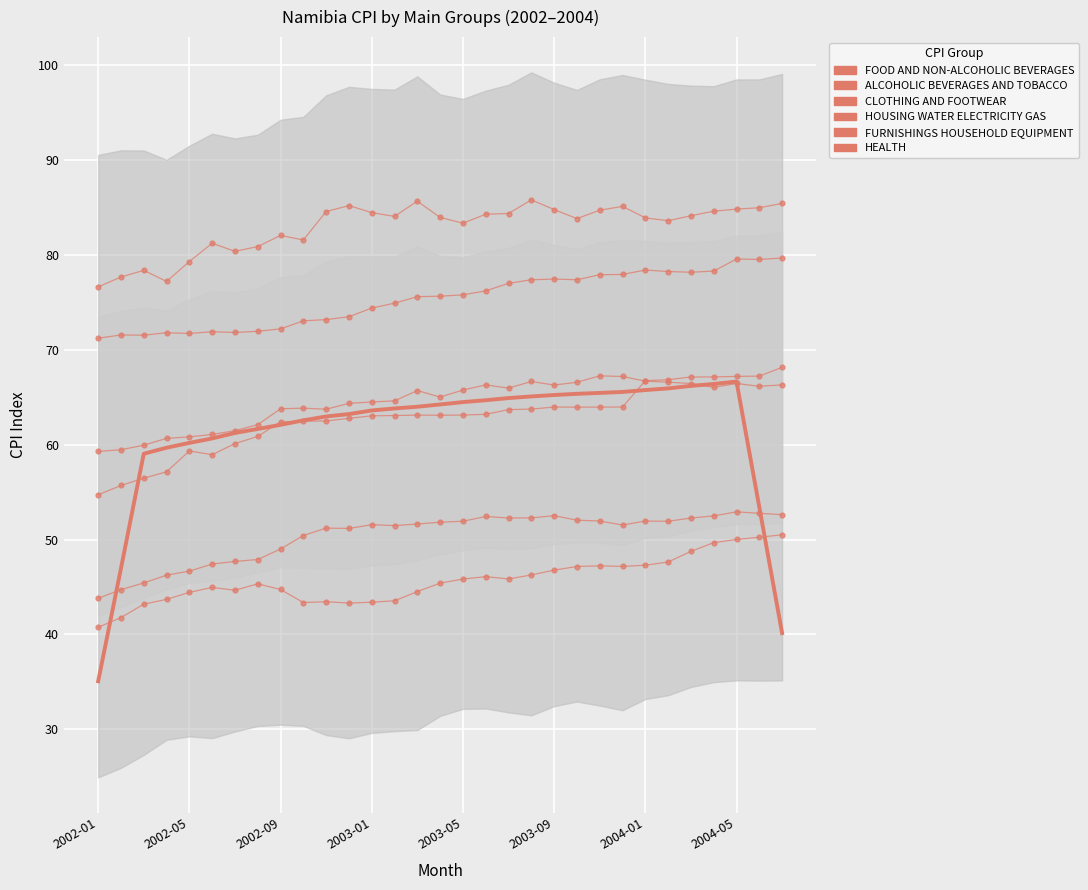

What is the label of the 20th point from the right?

2002-12